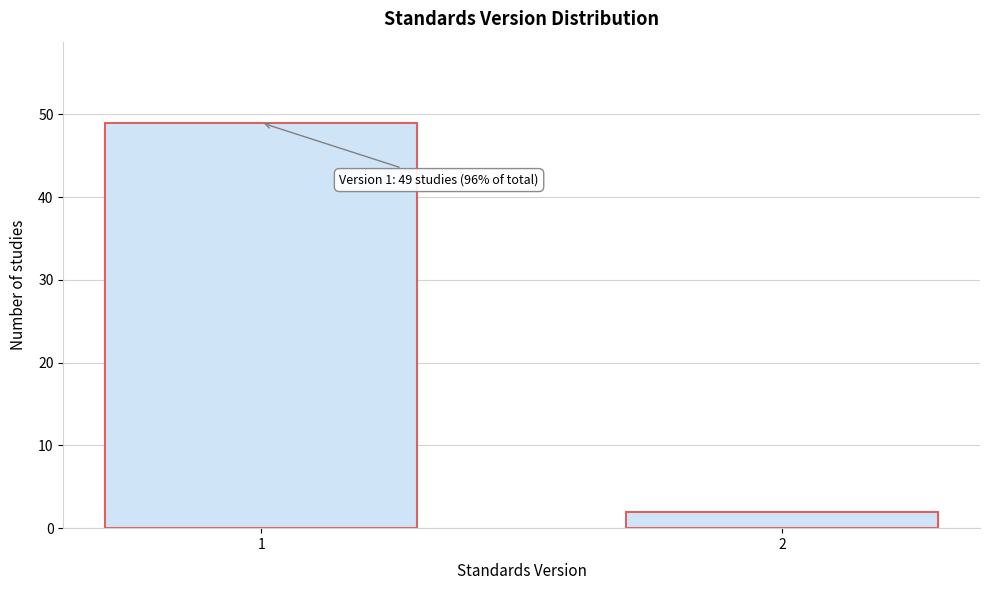

Reading left to right, extract all data points from this chart.

1=49	2=2